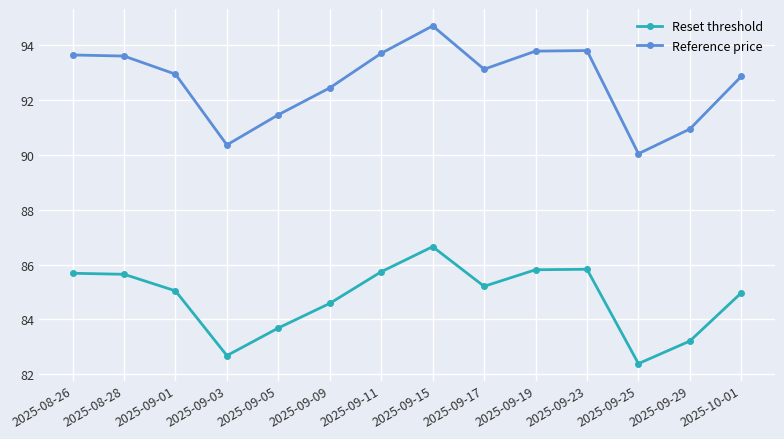

At which label does Reference price first exceed 93?

2025-08-26